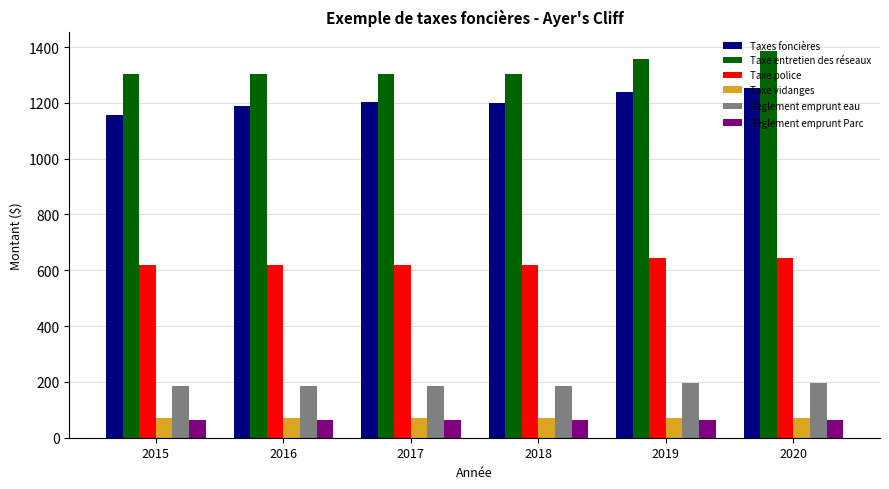

What is the maximum value shown in the chart?

1385.3